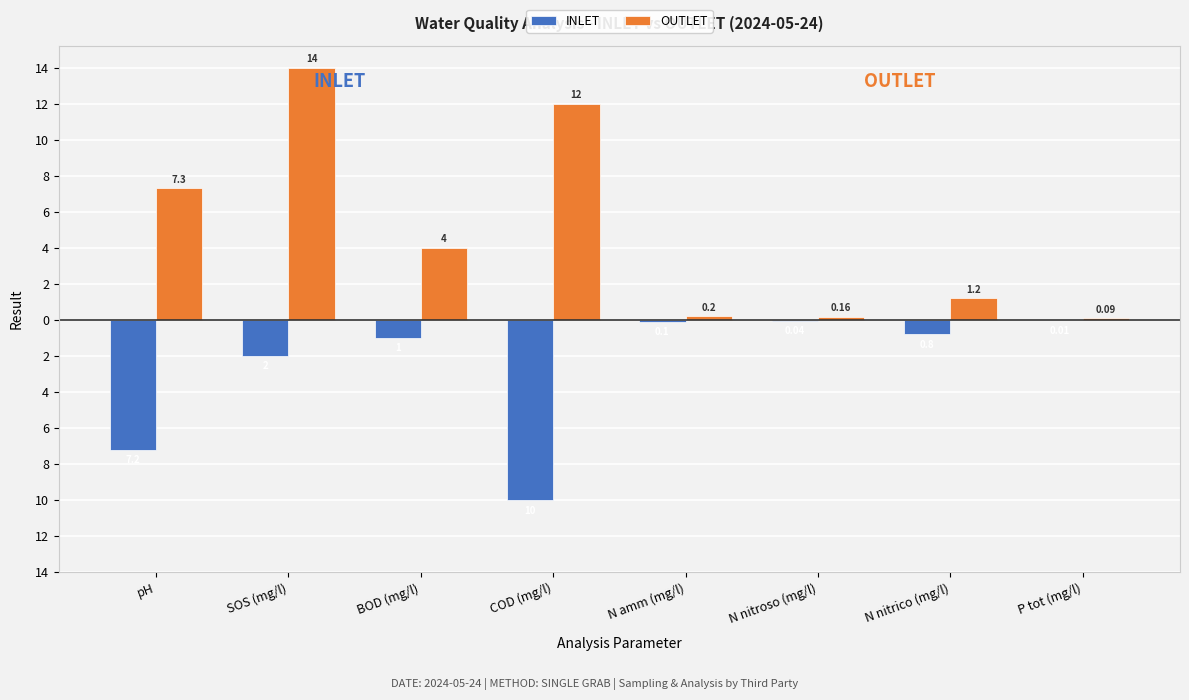

Reading left to right, transcribe all the data shown in this chart.

INLET: -7.2	-2.0	-1.0	-10.0	-0.1	-0.0	-0.8	-0.0
OUTLET: 7.3	14.0	4.0	12.0	0.2	0.2	1.2	0.1